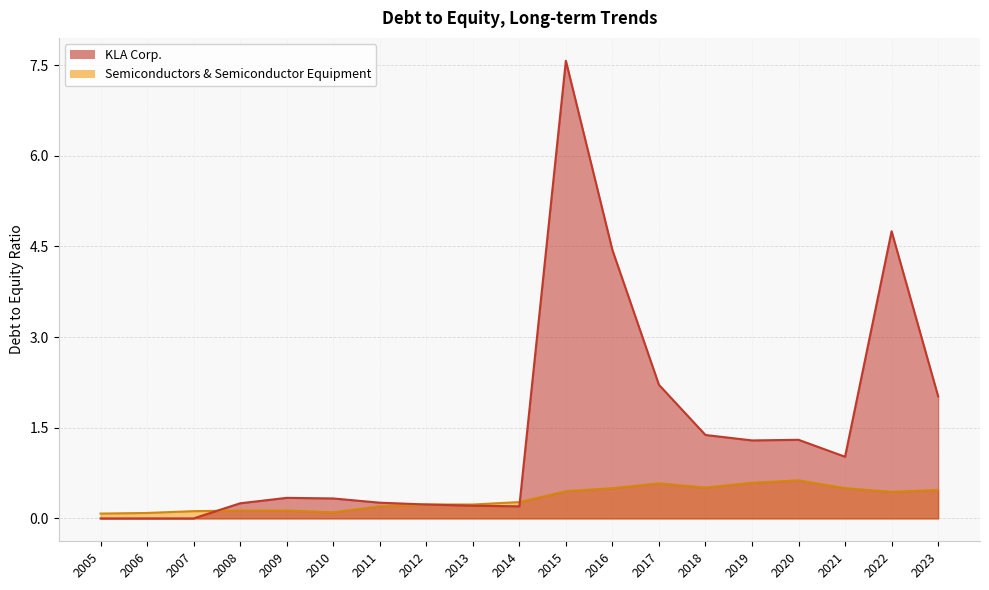

How many distinct data groups are displayed?

2